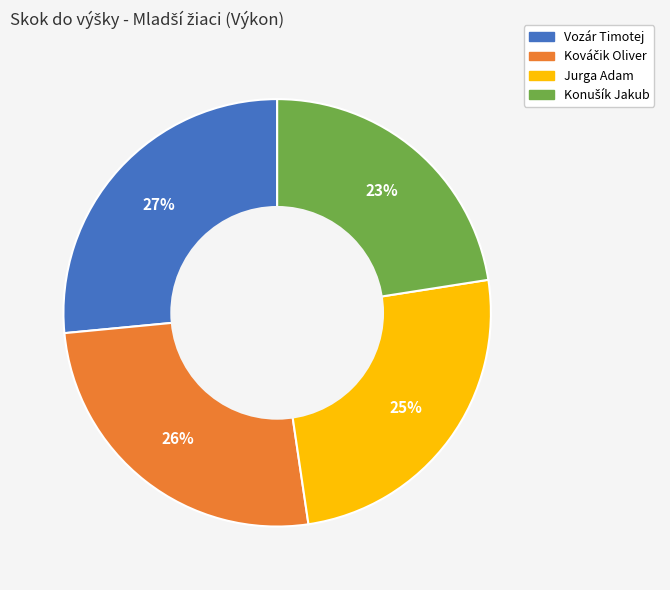

Do Jurga Adam and Vozár Timotej together represent more than half of the pie?

Yes